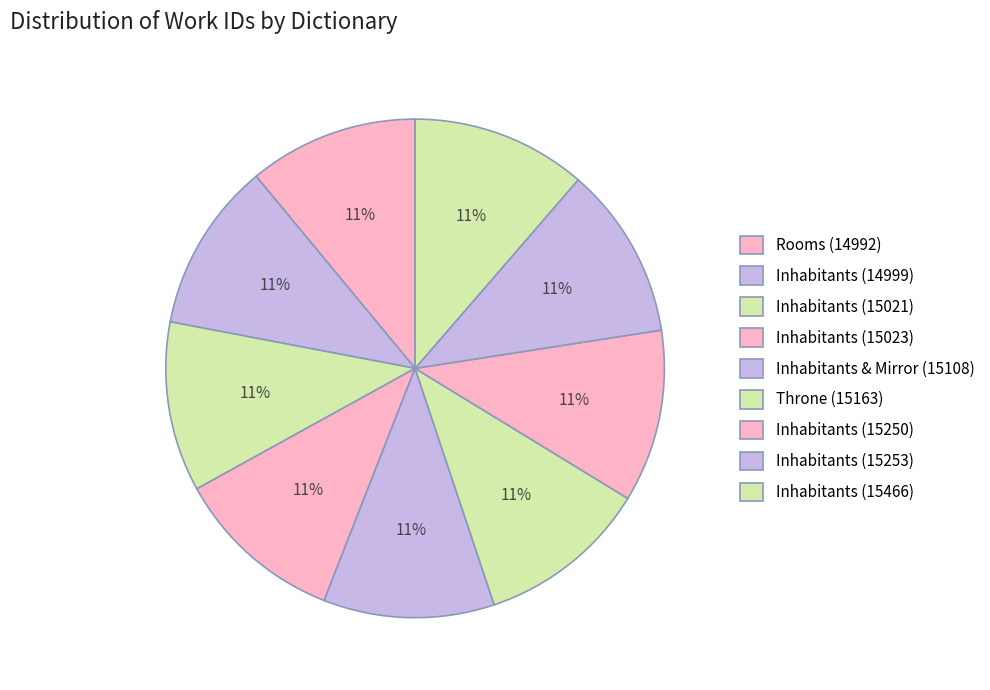

To the nearest percent, what portion does Inhabitants (14999) represent?

11%